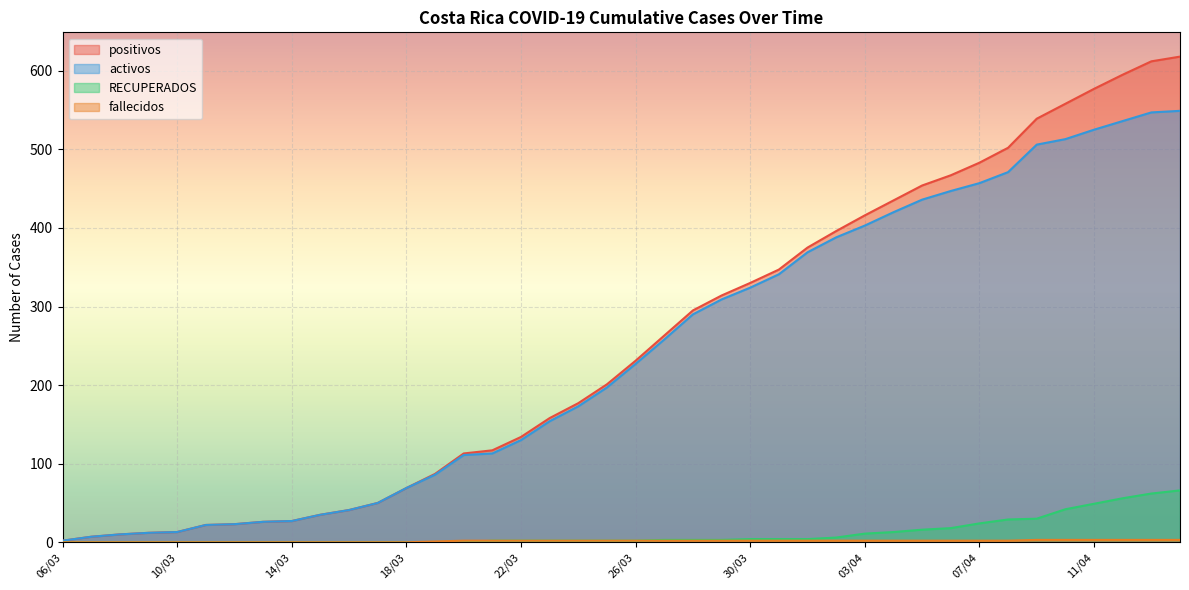

True or false: fallecidos has a value of 3 at 09/04.

True